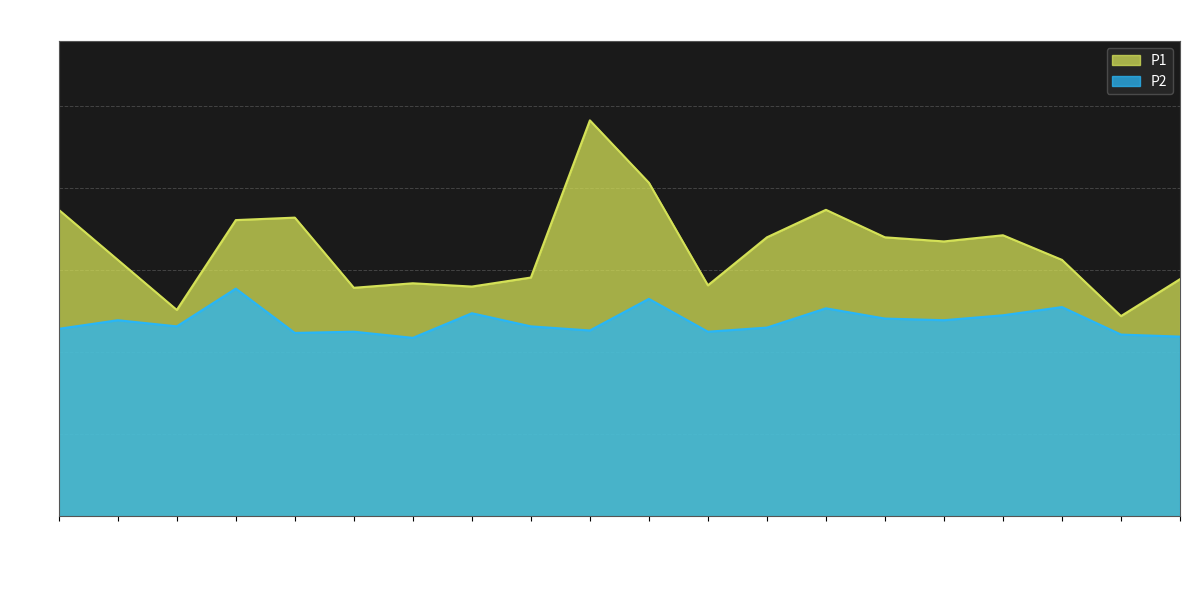

At which category does P1 reach its first local valley?

02:00